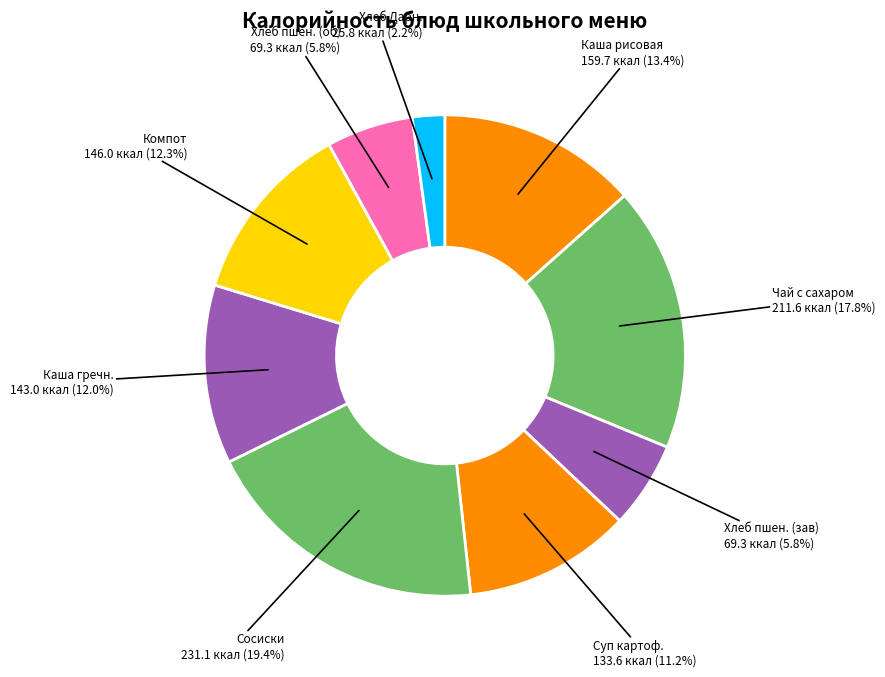

Which slice is the largest?

Сосиски